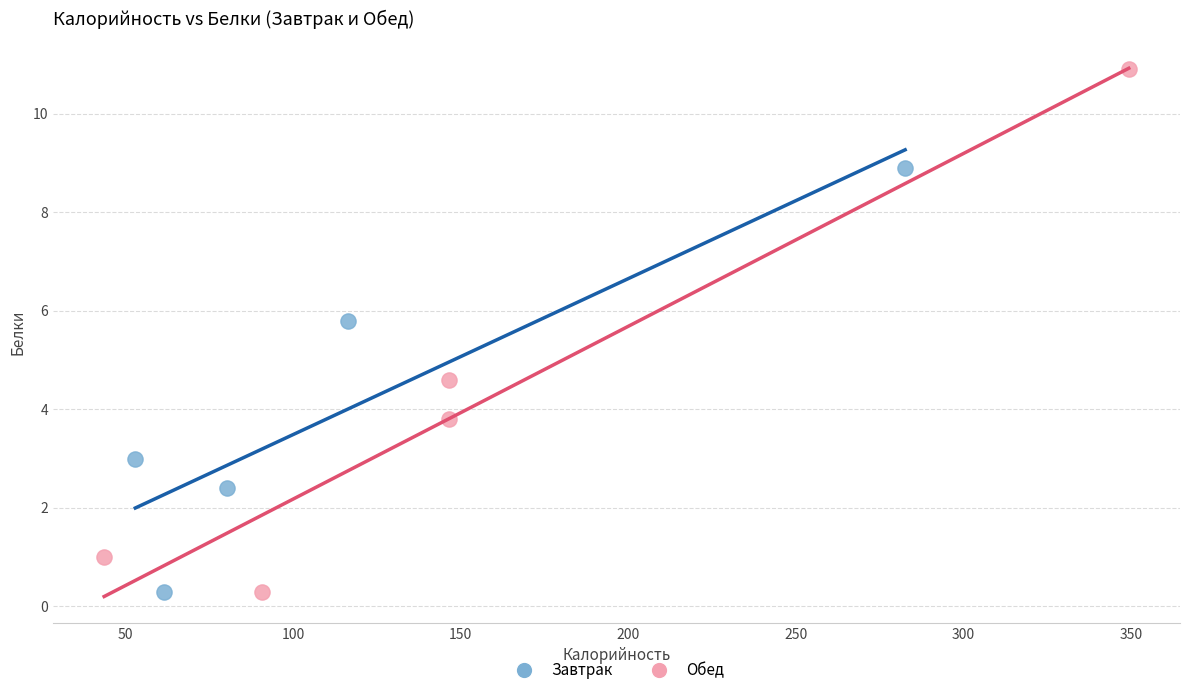

Which series contains the highest Y value?

Обед